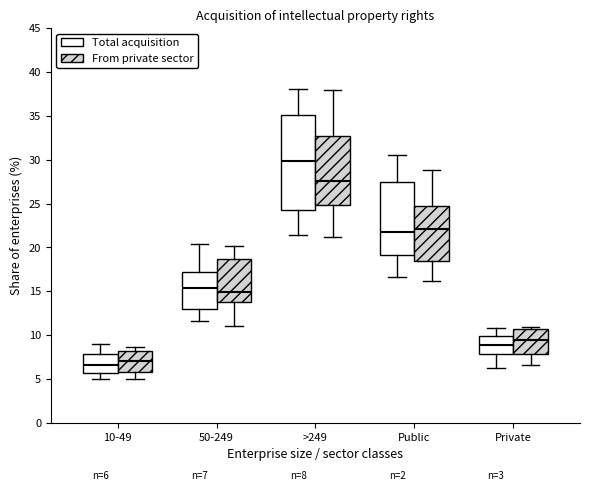

Which box's median line is the highest?

>249 (Total acquisition)